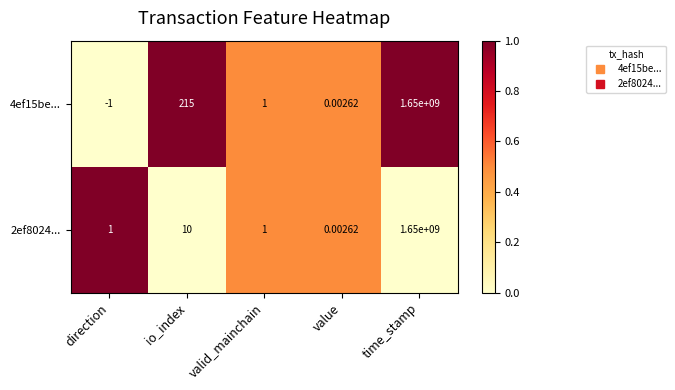

At which category is the sum across all series the highest?

time_stamp